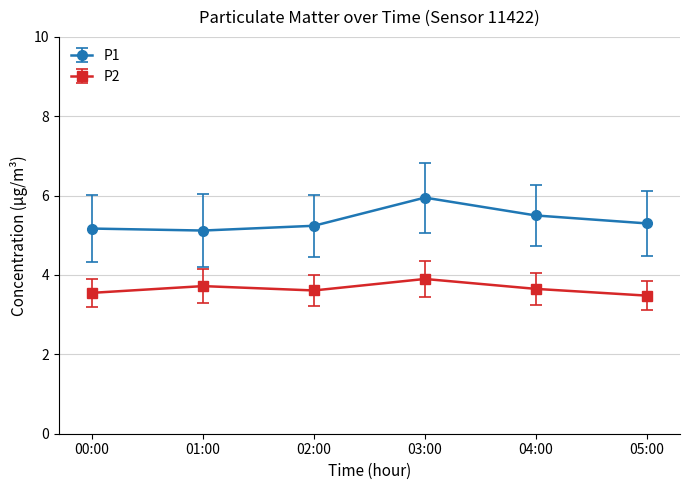

What is the label of the 4th point from the right?

02:00